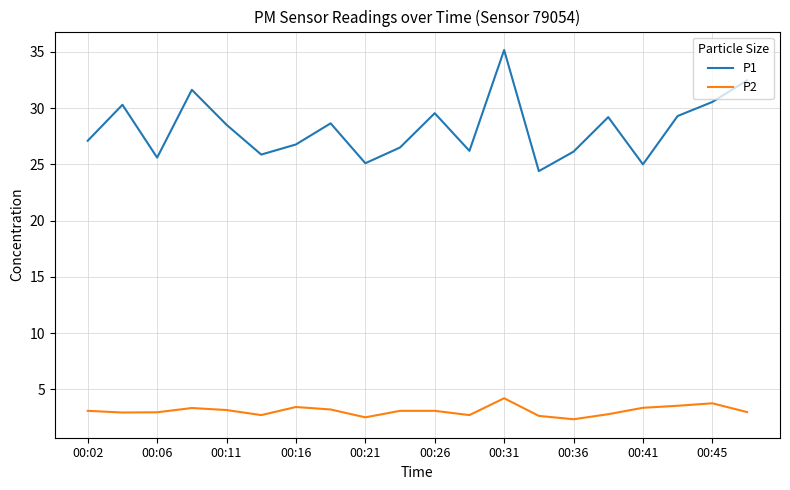

Which series has the largest total across all categories?

P1